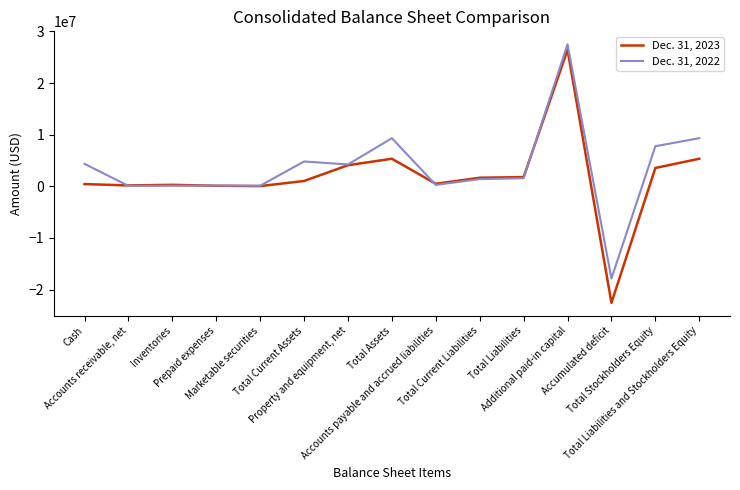

Count the number of data series in this chart.

2